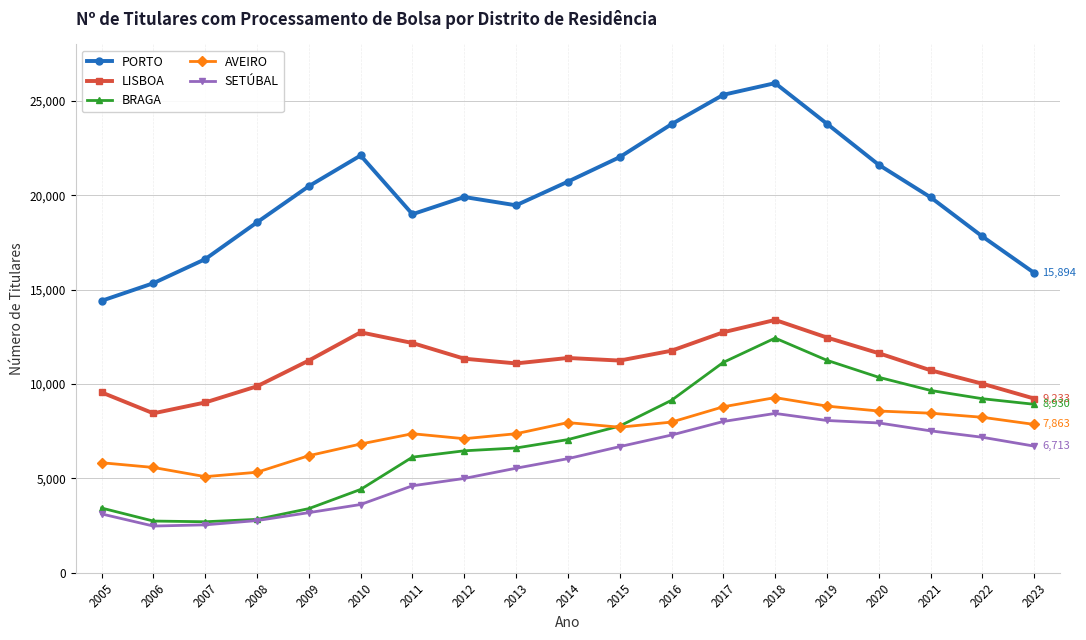

Which series has the largest total across all categories?

PORTO